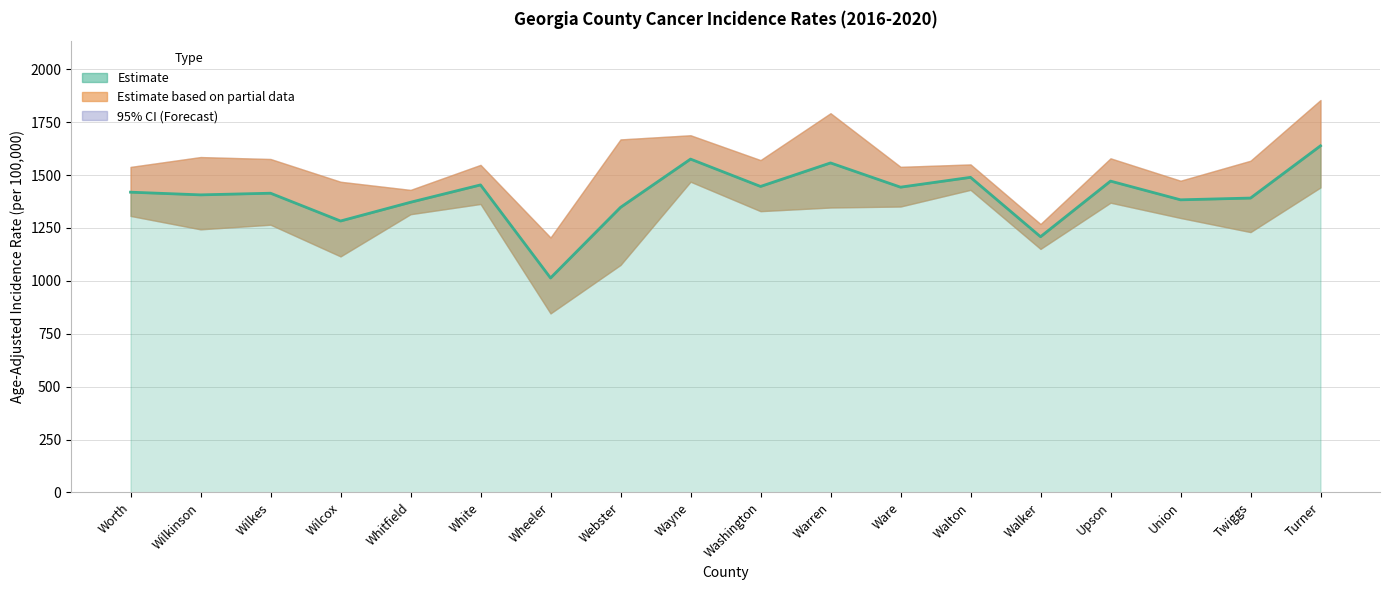

What is the change in value from Ware to Turner?

+195.4